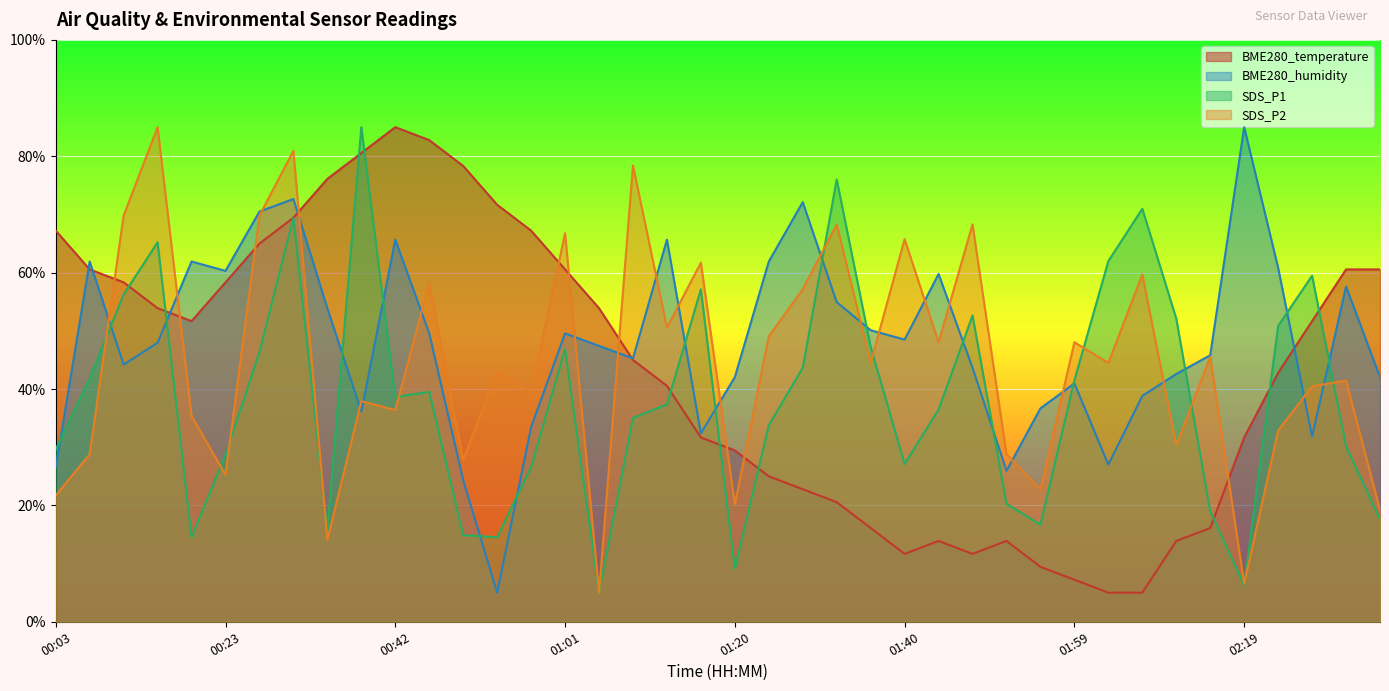

Which label corresponds to the largest value in the chart?

00:42